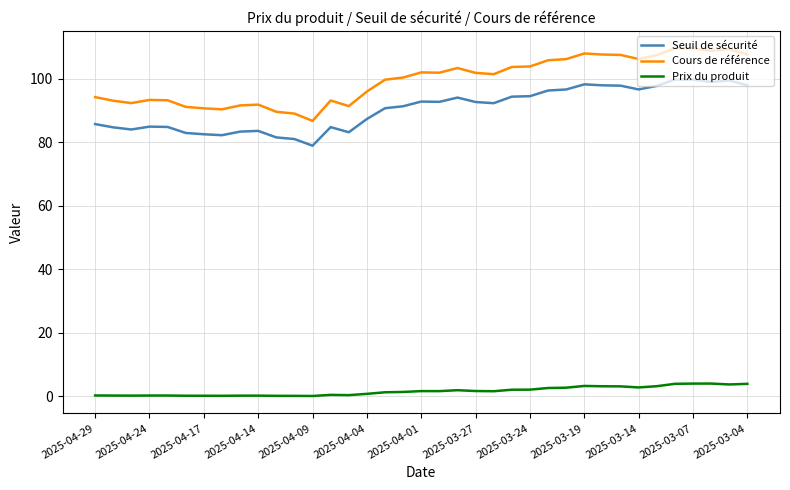

Which series has the widest spread of values?

Cours de référence